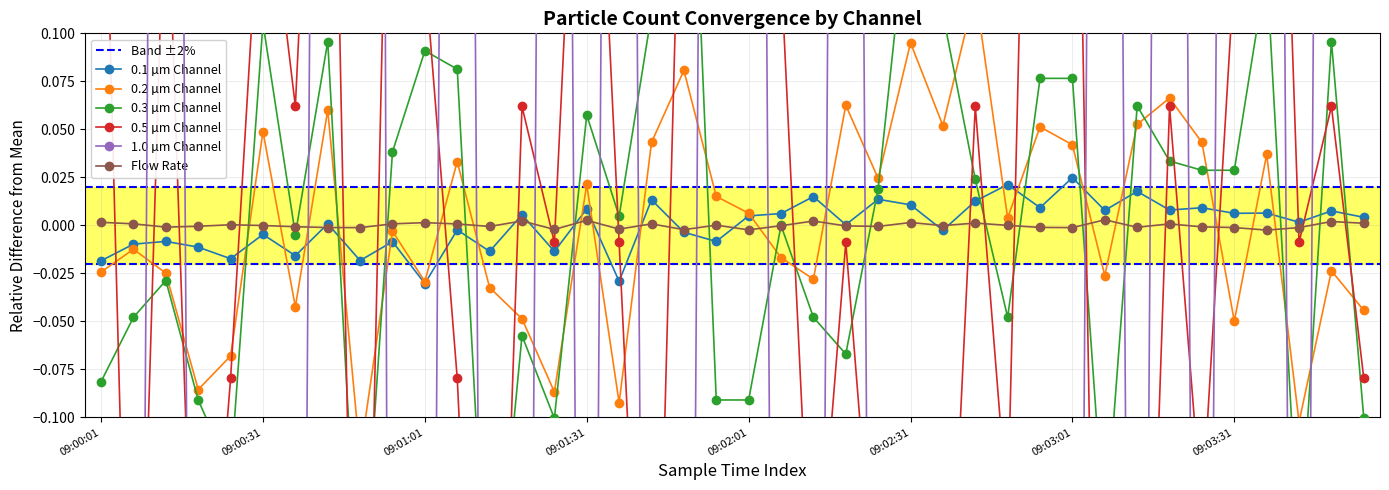

What position from the left is 09:03:49?

39